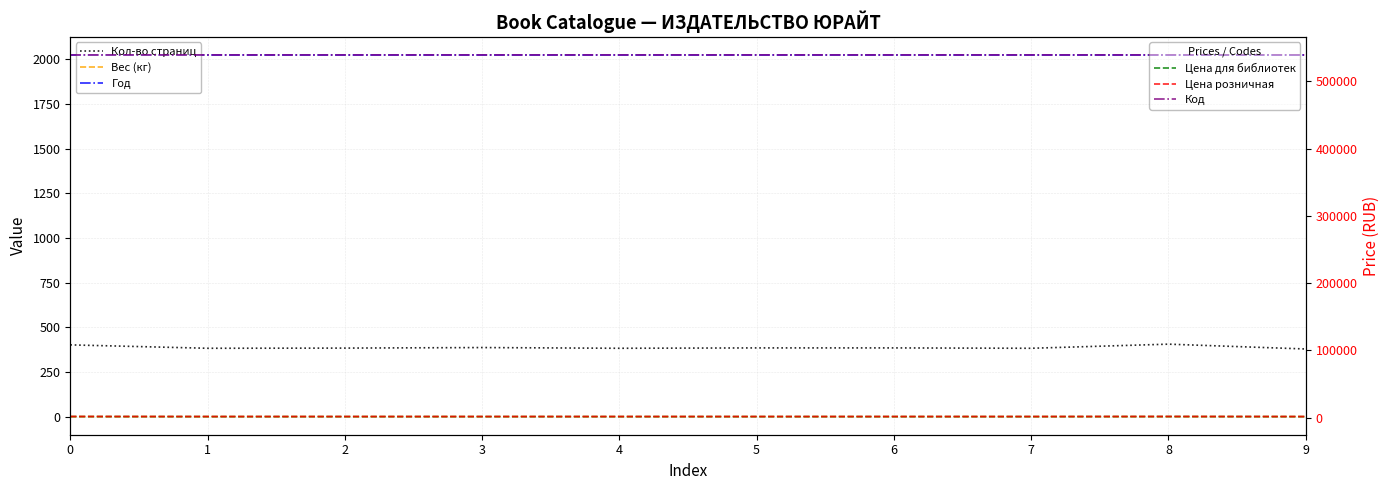

What is the average value of the Год series?

2024.0